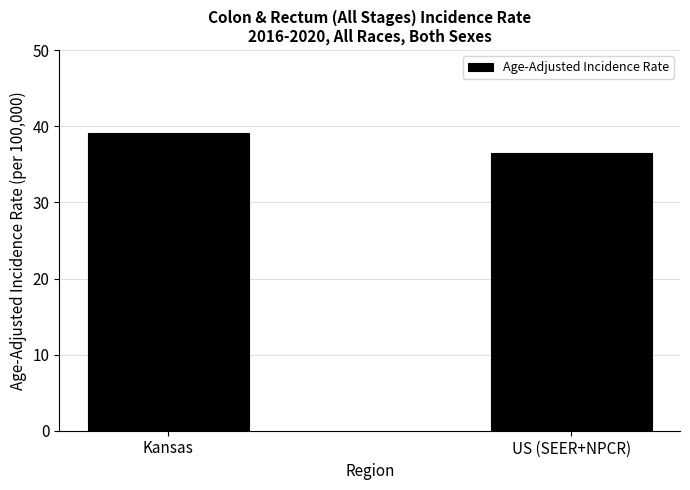

Is it true that the value at US (SEER+NPCR) is 36.5?

True